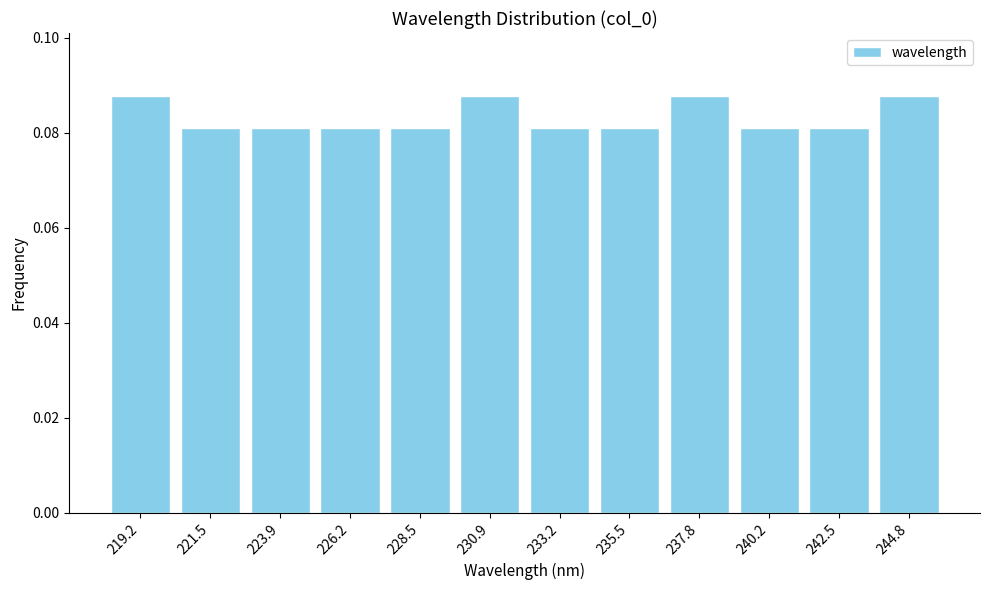

How many values are between 0 and 1?

12